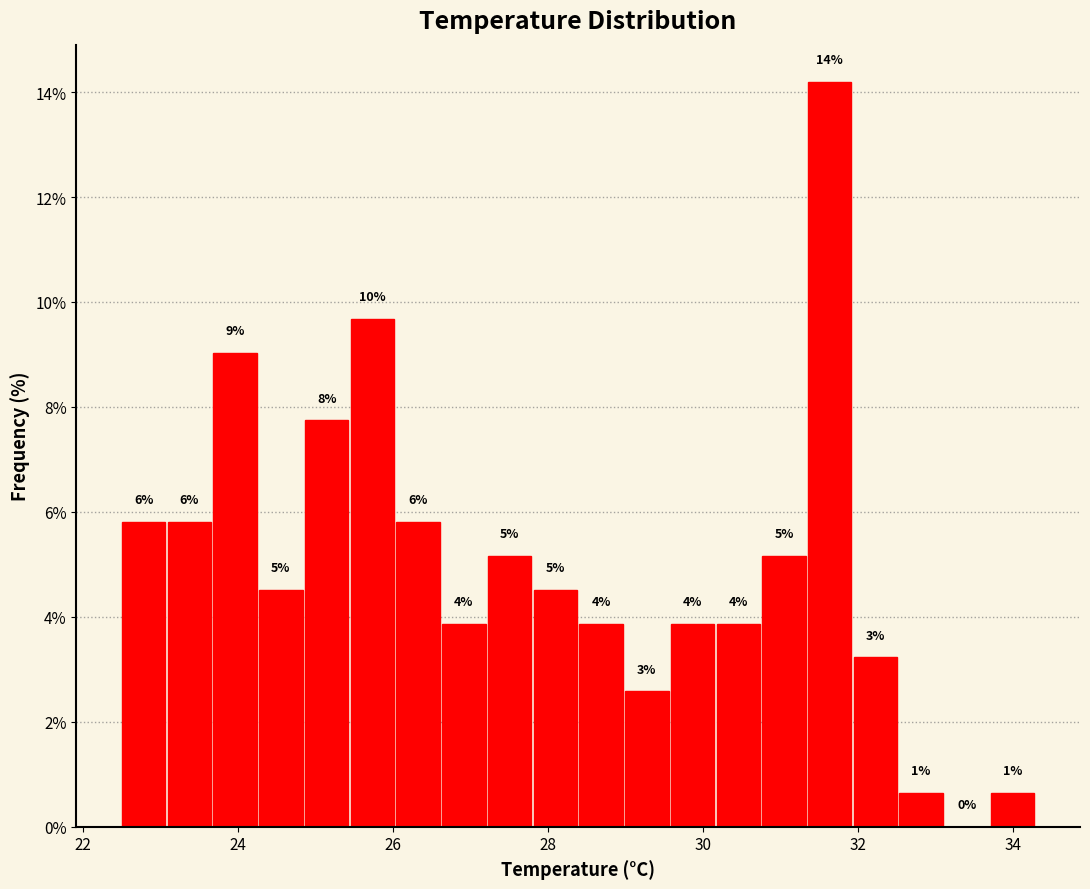

Around what value on the x-axis is the tallest bar? Give the approximate position of its centre, as read against the axis.

31.6